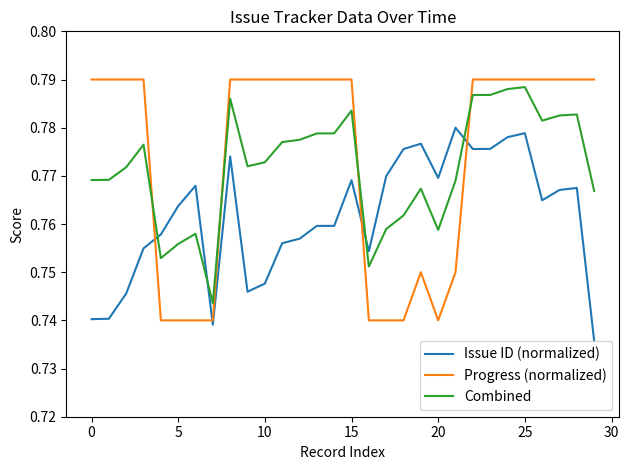

Which series has the widest spread of values?

Progress (normalized)